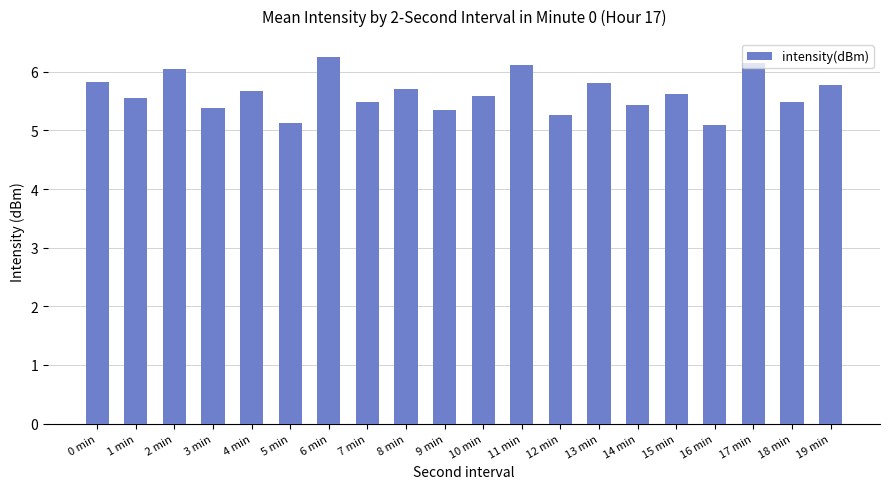

What is the minimum value shown in the chart?

5.1